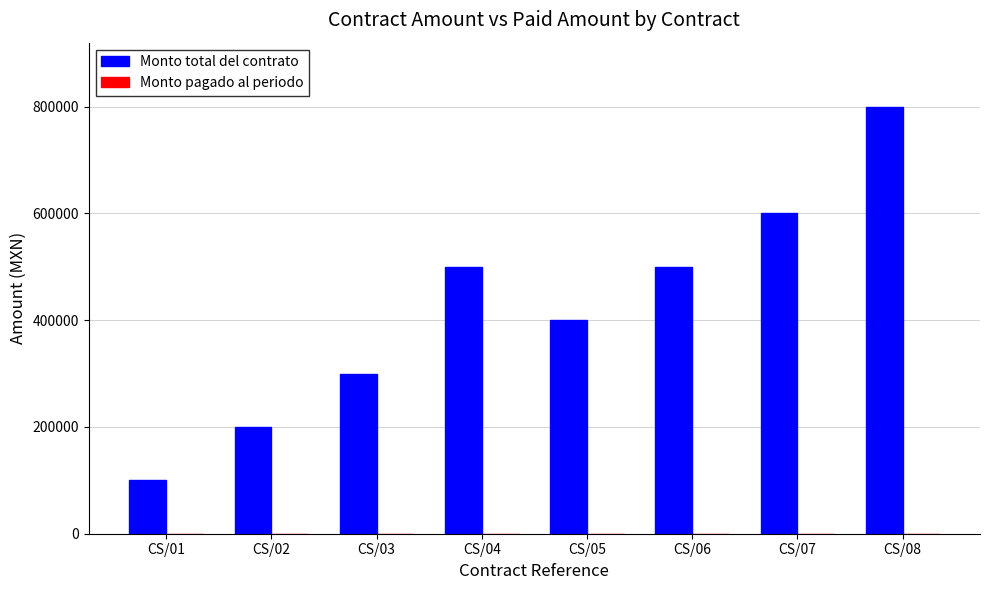

What is the change in value from CS/01 to CS/08?

+700000